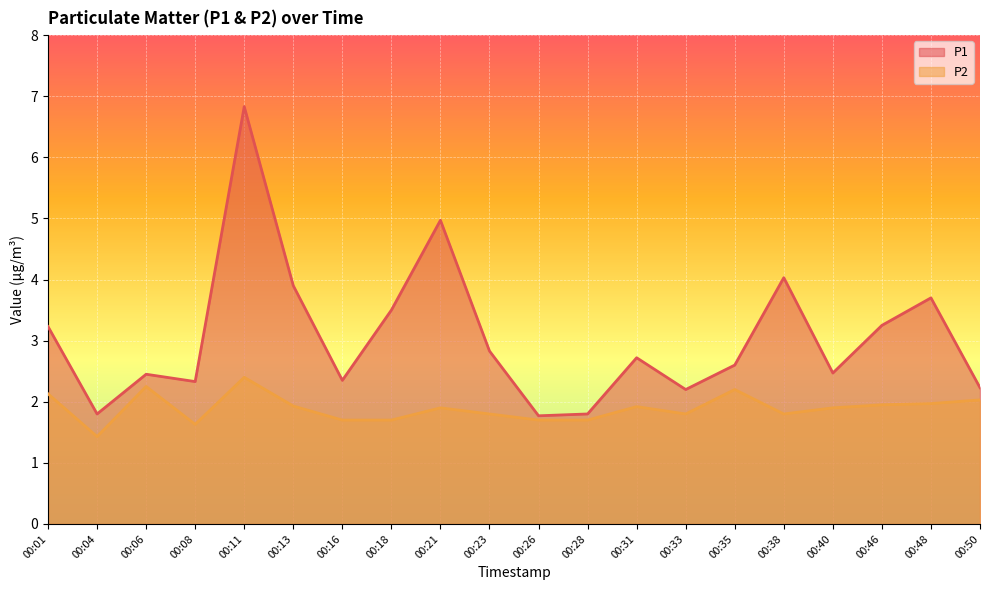

True or false: P2 has a value of 1.7 at 00:16.

True